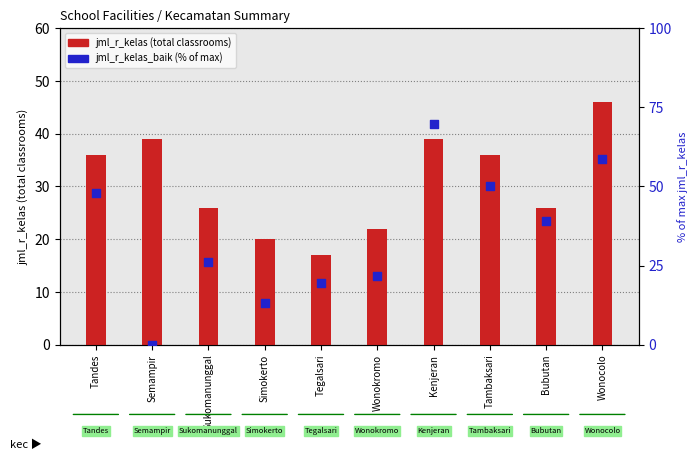

What is the total value across all series at Tegalsari?

36.6